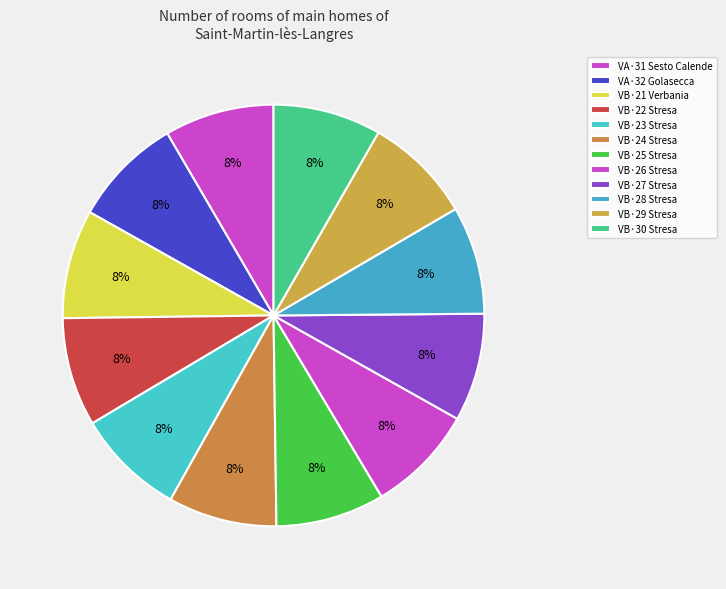

Do VB·24 Stresa and VB·21 Verbania together represent more than half of the pie?

No